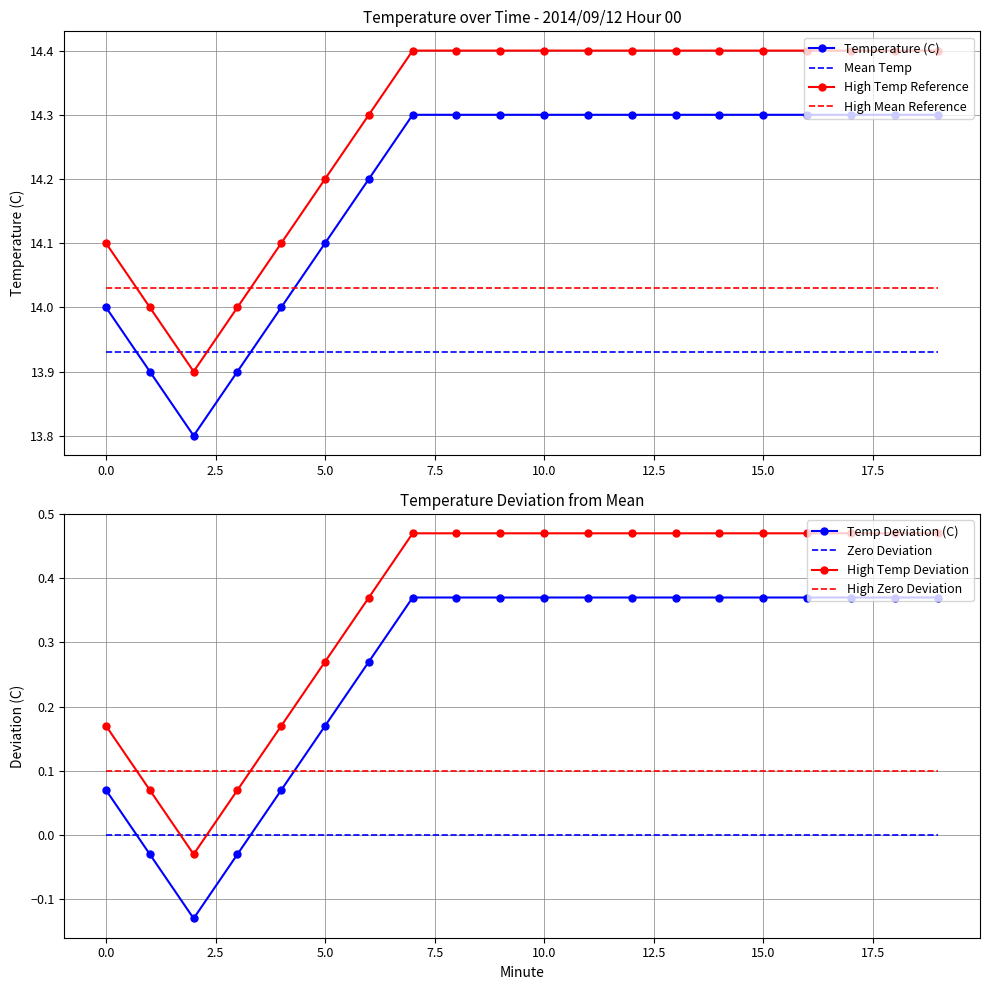

Reading right to left, transcribe all the data shown in this chart.

14.3	14.3	14.3	14.3	14.3	14.3	14.3	14.3	14.3	14.3	14.3	14.3	14.3	14.2	14.1	14.0	13.9	13.8	13.9	14.0